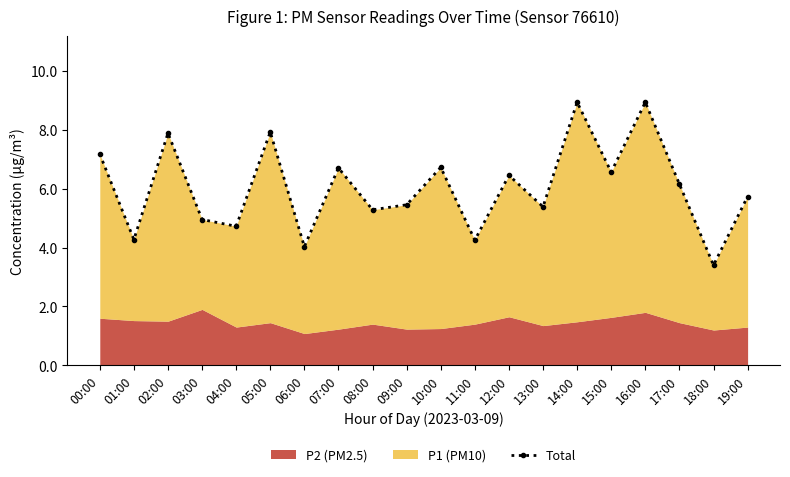

What is the difference between the values at 17:00 and 01:00?

1.9